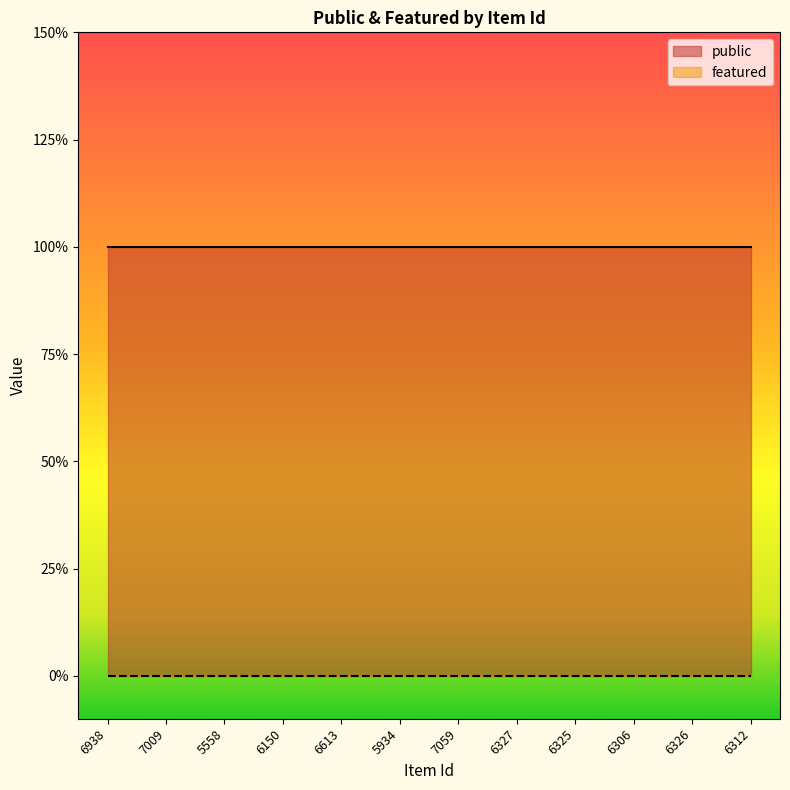

Reading left to right, what are all the values shown in this chart?

public: 1	1	1	1	1	1	1	1	1	1	1	1
featured: 0	0	0	0	0	0	0	0	0	0	0	0